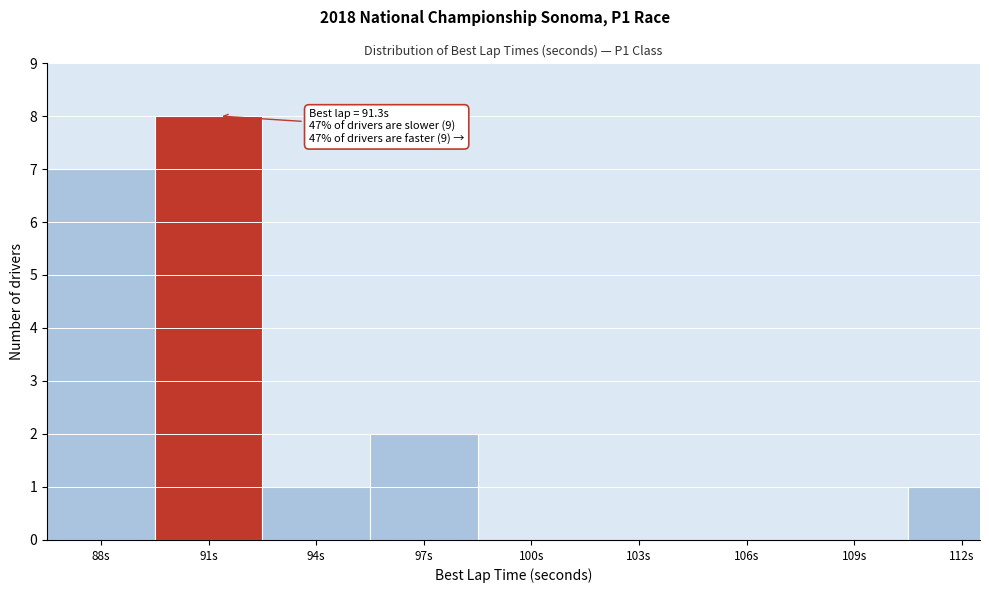

Reading left to right, extract all data points from this chart.

88s=7	91s=8	94s=1	97s=2	100s=0	103s=0	106s=0	109s=0	112s=1